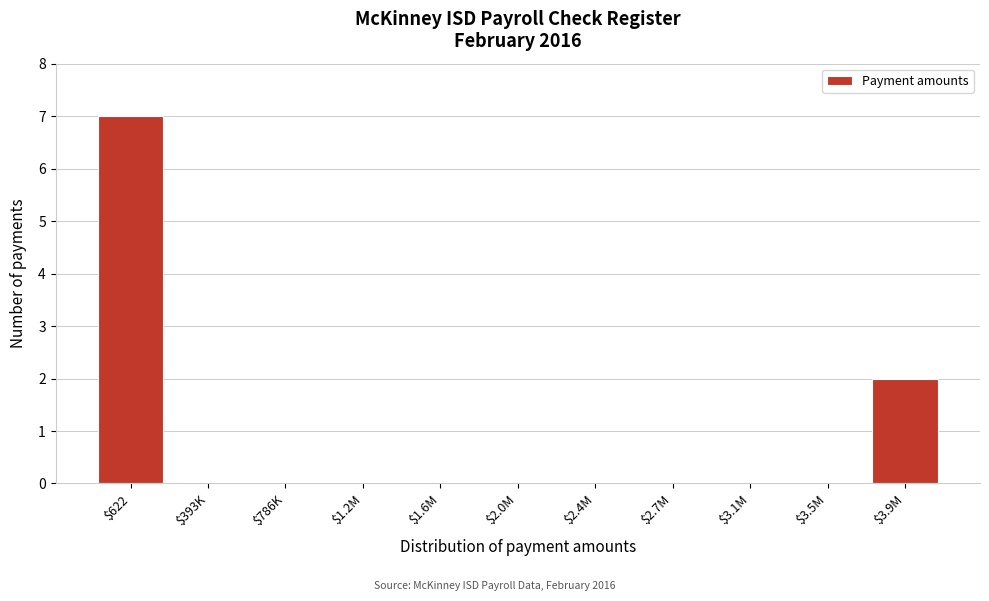

What is the sum of all values?

9